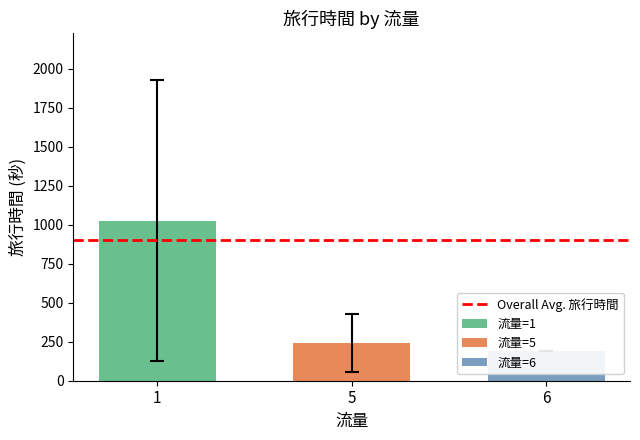

At which category does the chart reach its peak across all series?

1